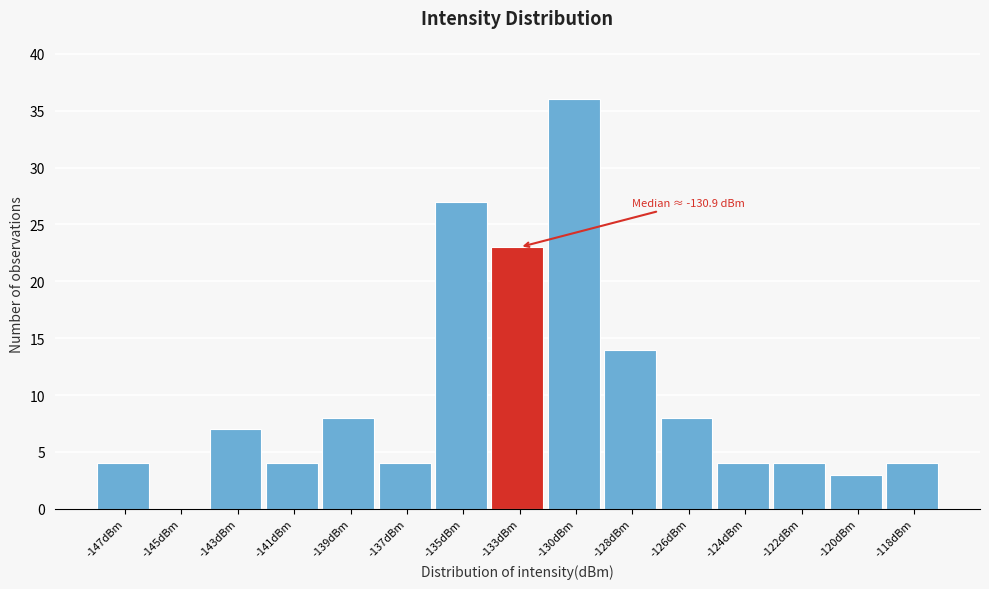

Reading left to right, what are all the values shown in this chart?

-147dBm=4	-145dBm=0	-143dBm=7	-141dBm=4	-139dBm=8	-137dBm=4	-135dBm=27	-133dBm=23	-130dBm=36	-128dBm=14	-126dBm=8	-124dBm=4	-122dBm=4	-120dBm=3	-118dBm=4